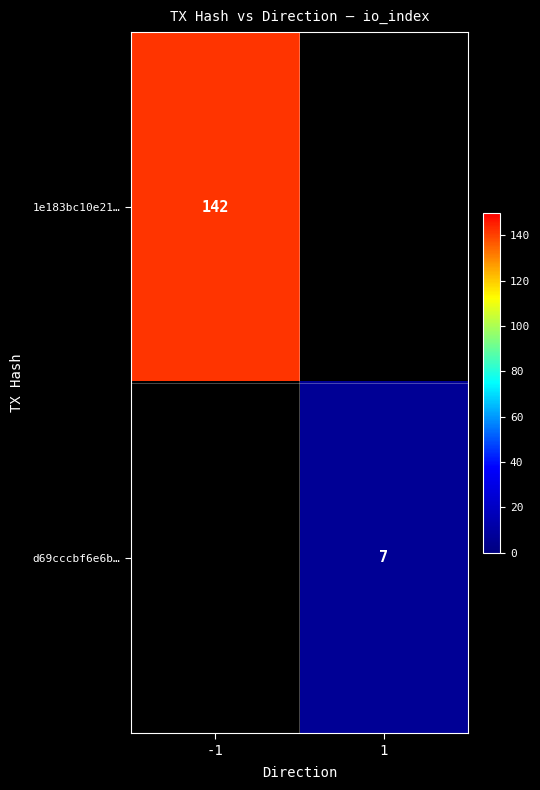

True or false: 1e183bc10e21… has a value of 142 at -1.

True